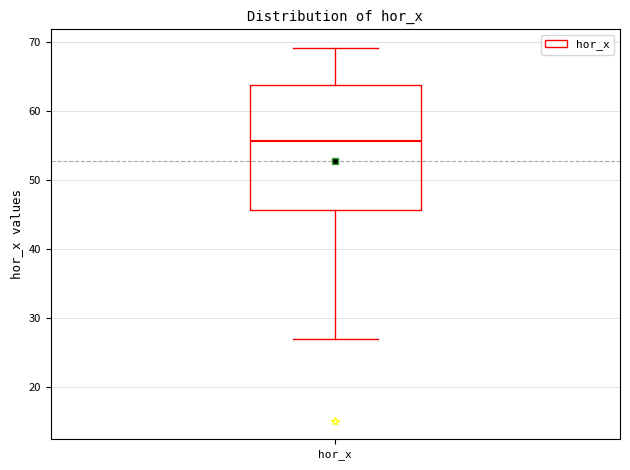

Transcribe this box plot: give where the median line is, the range the box spans, and where the two whiskers end, as read against the y-axis. The values are not printed on the chart, so give them approximately, as read against the axis.

median 56, box 46 to 64, whiskers 27 to 69